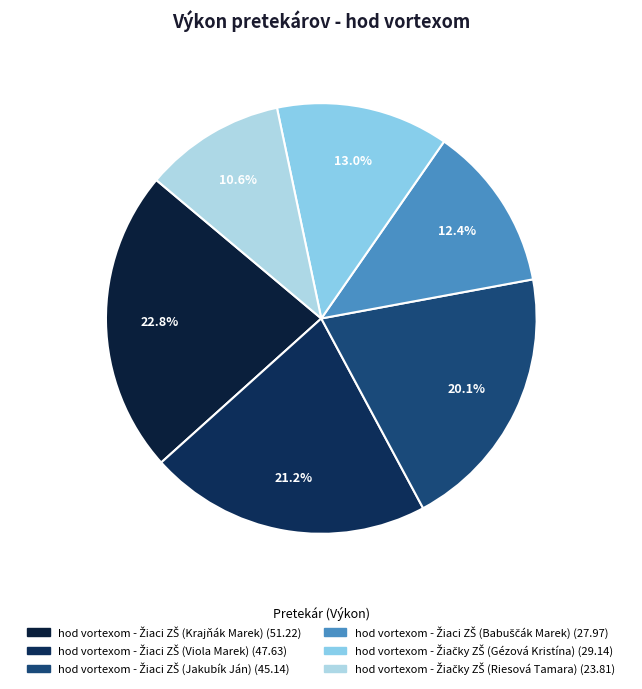

Count the number of slices in the pie.

6